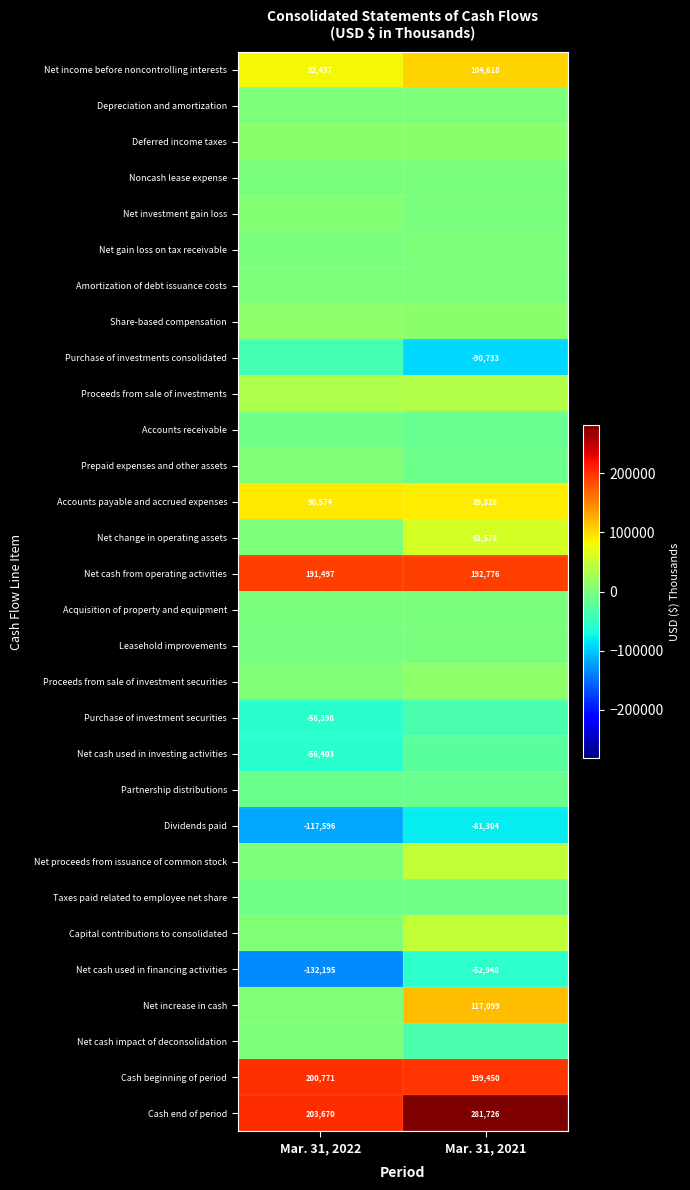

What is the approximate value of Dividends paid at Mar. 31, 2022?

-117596